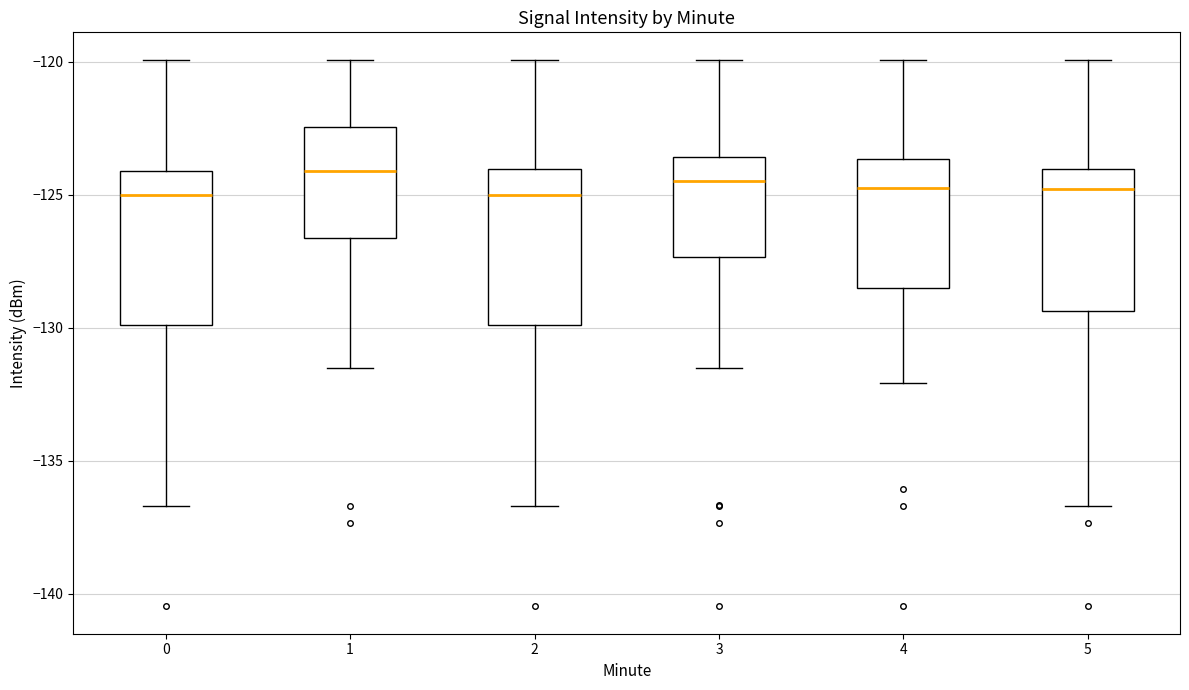

Where does the median line of the box at x = 3 sit on the y-axis? The values are not printed on the chart, so give them approximately, as read against the axis.

-124.5